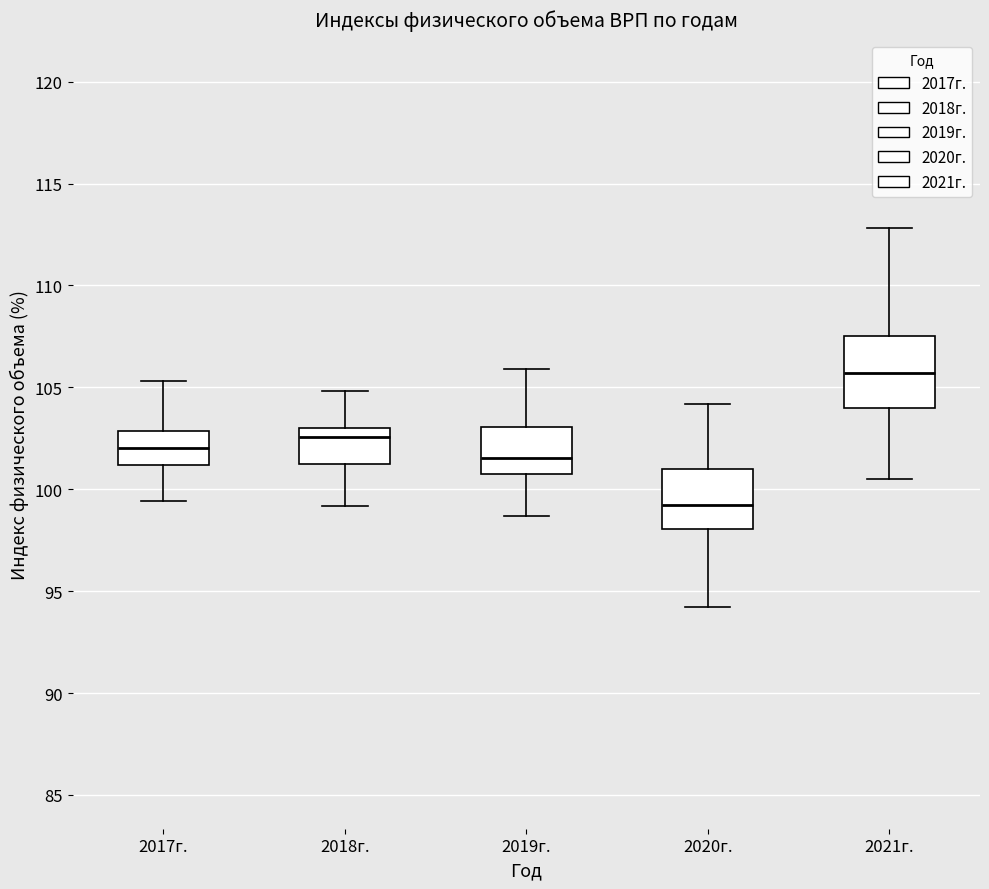

Reading left to right, read every box against the y-axis: the position of its median line, the range the box covers, and the ends of its whiskers. The values are not printed on the chart, so give them approximately, as read against the axis.

2017г.: median 102.0, box 101.0 to 103.0, whiskers 99.5 to 105.5
2018г.: median 102.5, box 101.5 to 103.0, whiskers 99.0 to 105.0
2019г.: median 101.5, box 100.5 to 103.0, whiskers 98.5 to 106.0
2020г.: median 99.5, box 98.0 to 101.0, whiskers 94.0 to 104.0
2021г.: median 105.5, box 104.0 to 107.5, whiskers 100.5 to 113.0